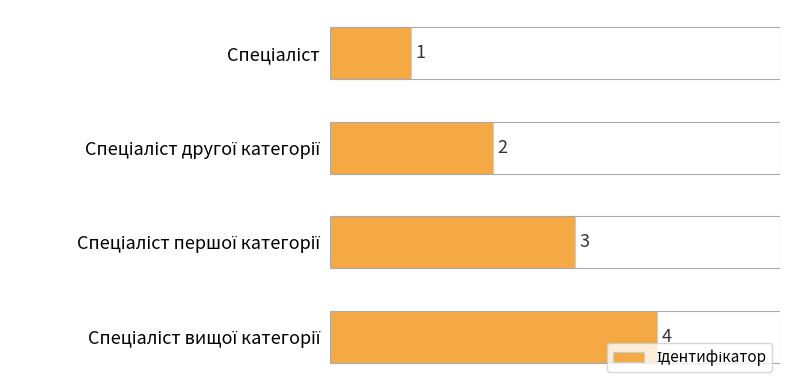

What is the maximum value shown in the chart?

4